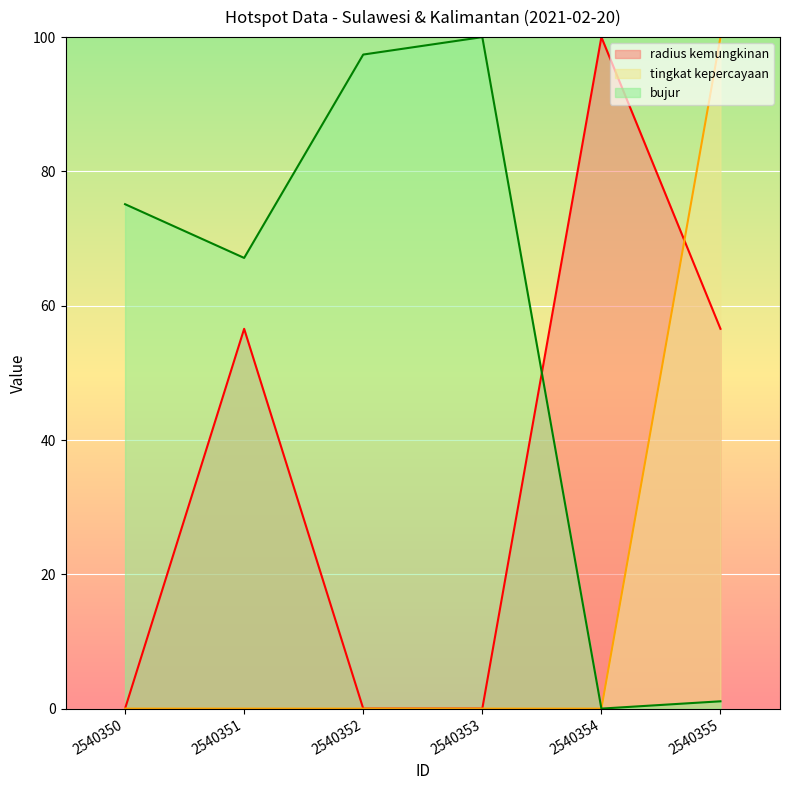

Does the chart display data point markers on the line(s)?

No